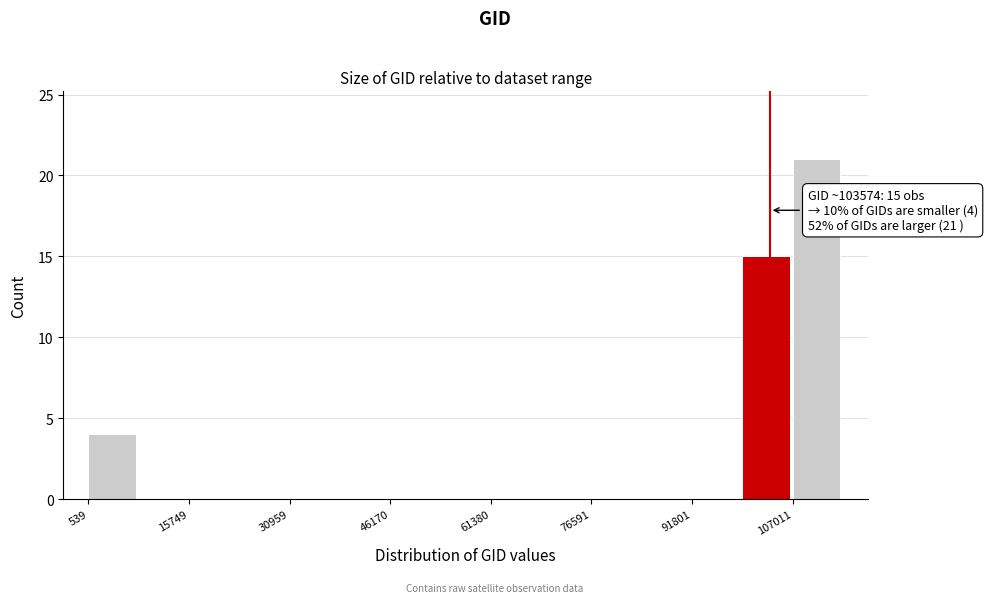

Around what value on the x-axis is the tallest bar? Give the approximate position of its centre, as read against the axis.

110000